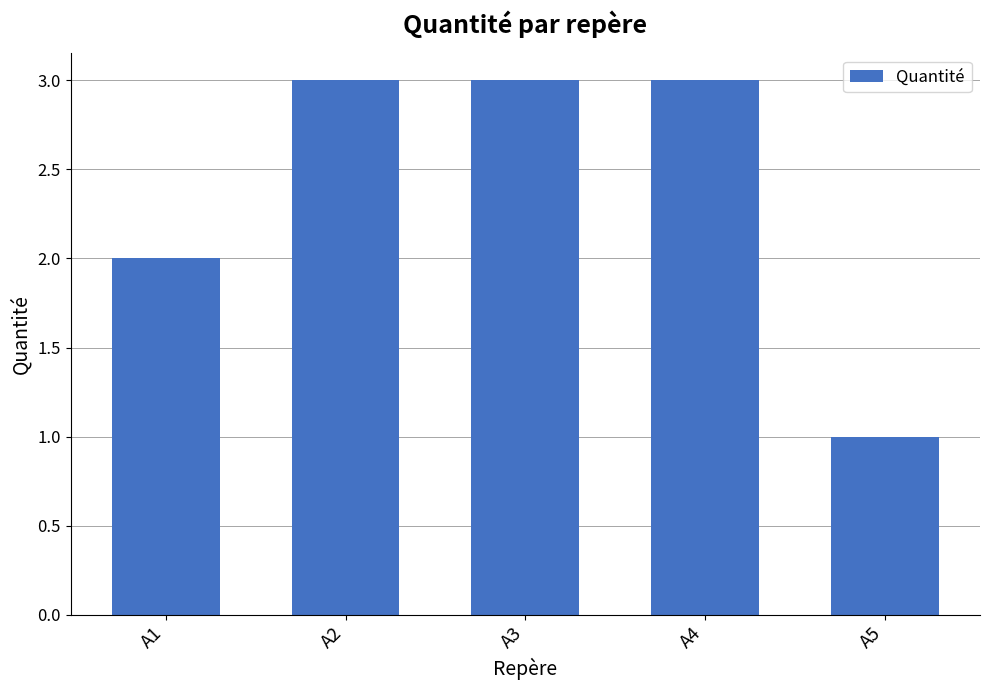

What is the ratio of the value at A2 to the value at A5?

3.0